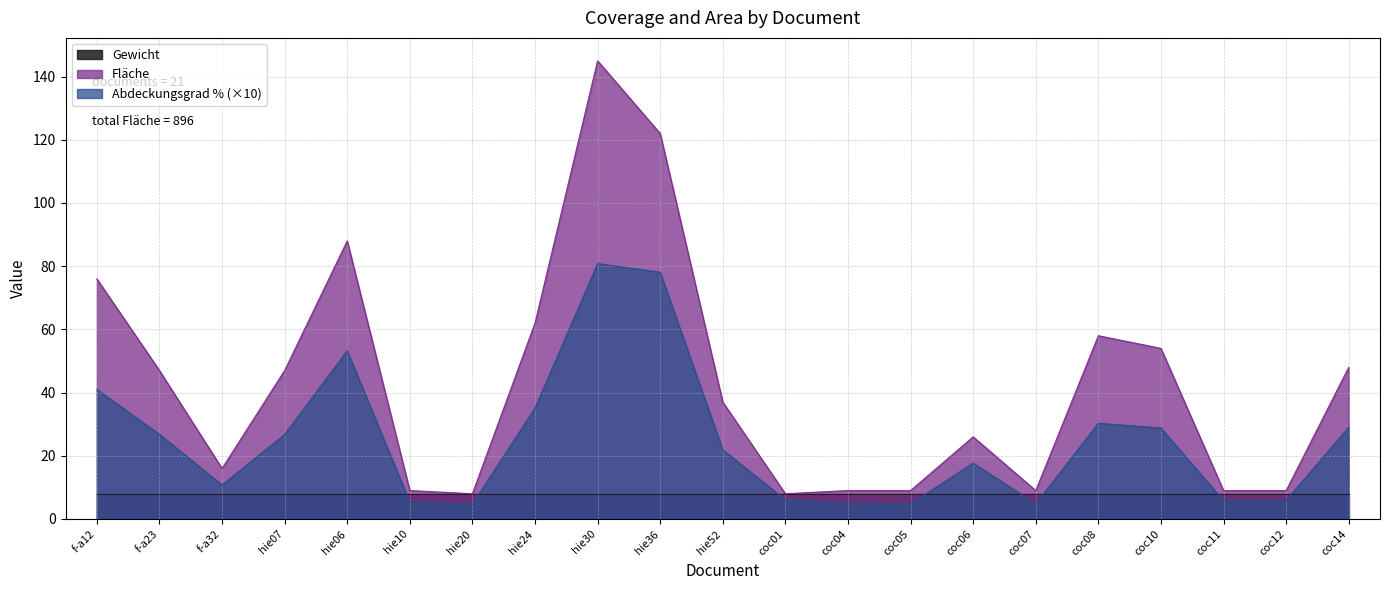

In Abdeckungsgrad %, how many points are lower than both neighbors (excluding endpoints)?

5